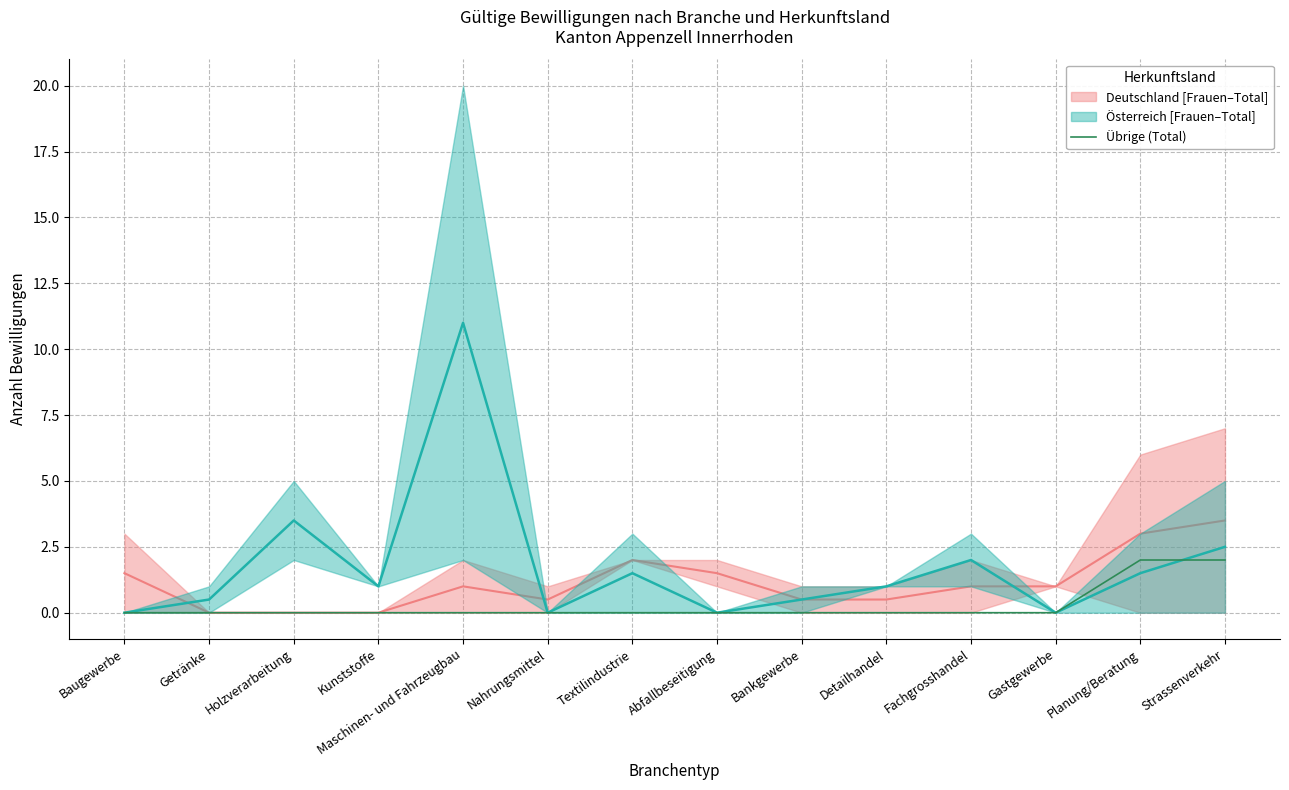

How many values are between 0 and 1?

12